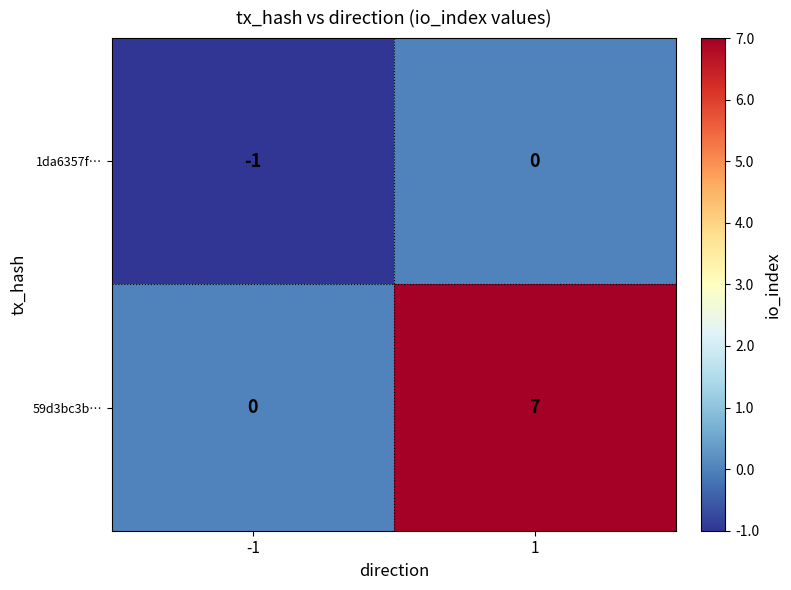

What is the average value of the 59d3bc3b… series?

4